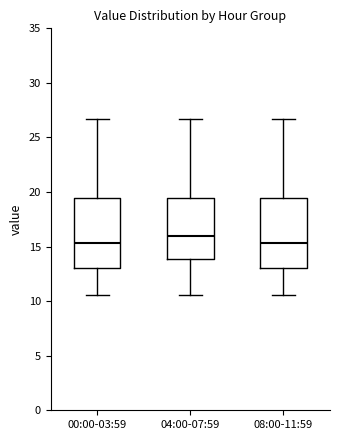

Where is the lower edge of the box for 00:00-03:59 on the y-axis? The values are not printed on the chart, so give them approximately, as read against the axis.

13.0